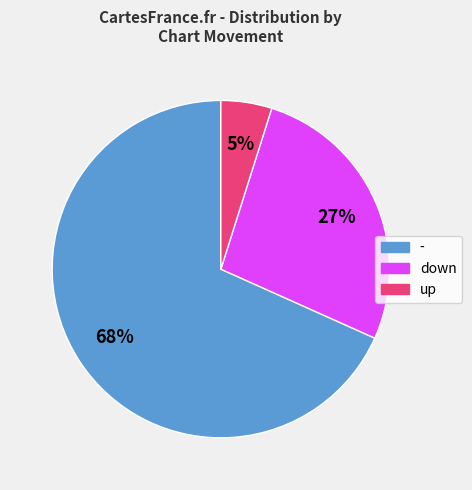

Which slice is the smallest?

up